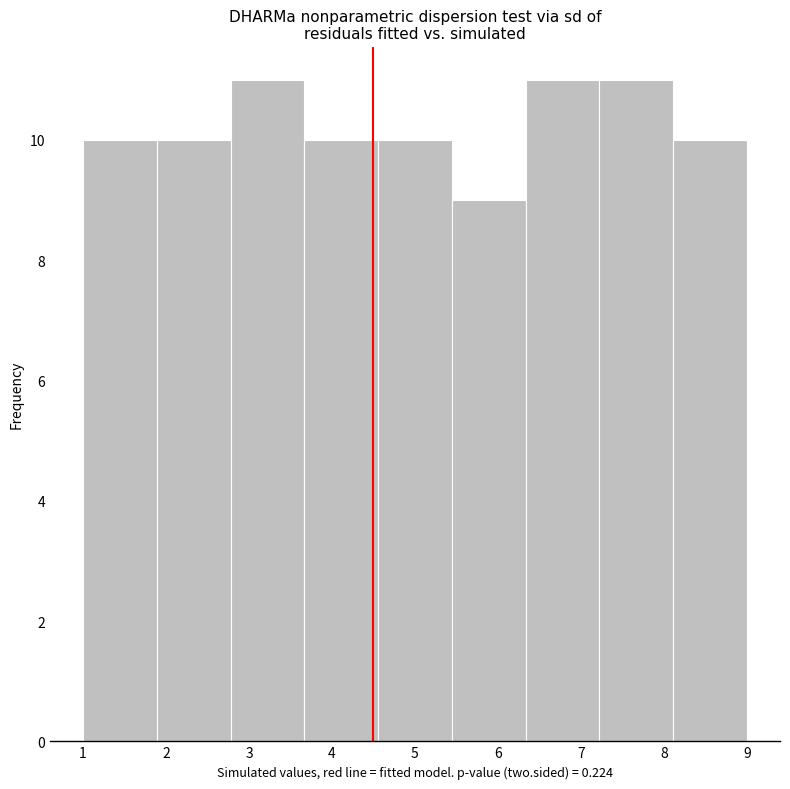

Reading left to right, list every bar in this chart as the range it spans on the x-axis followed by its height. Neither the bar edges nor the heights are printed on the chart, so give them approximately, as read against the axes.

1.0 to 1.9: 10
1.9 to 2.8: 10
2.8 to 3.7: 11
3.7 to 4.6: 10
4.6 to 5.4: 10
5.4 to 6.3: 9
6.3 to 7.2: 11
7.2 to 8.1: 11
8.1 to 9.0: 10